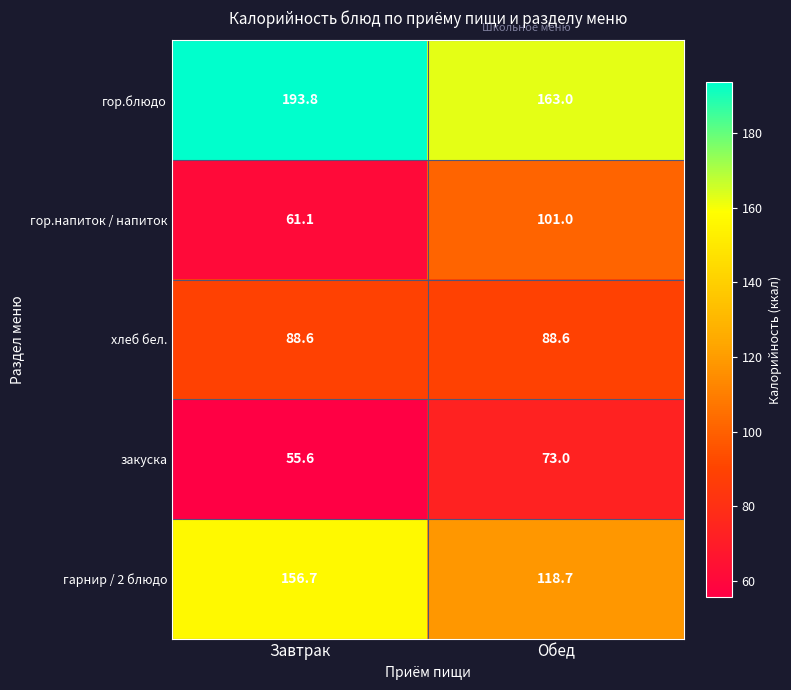

What is the average value of the закуска series?

64.3